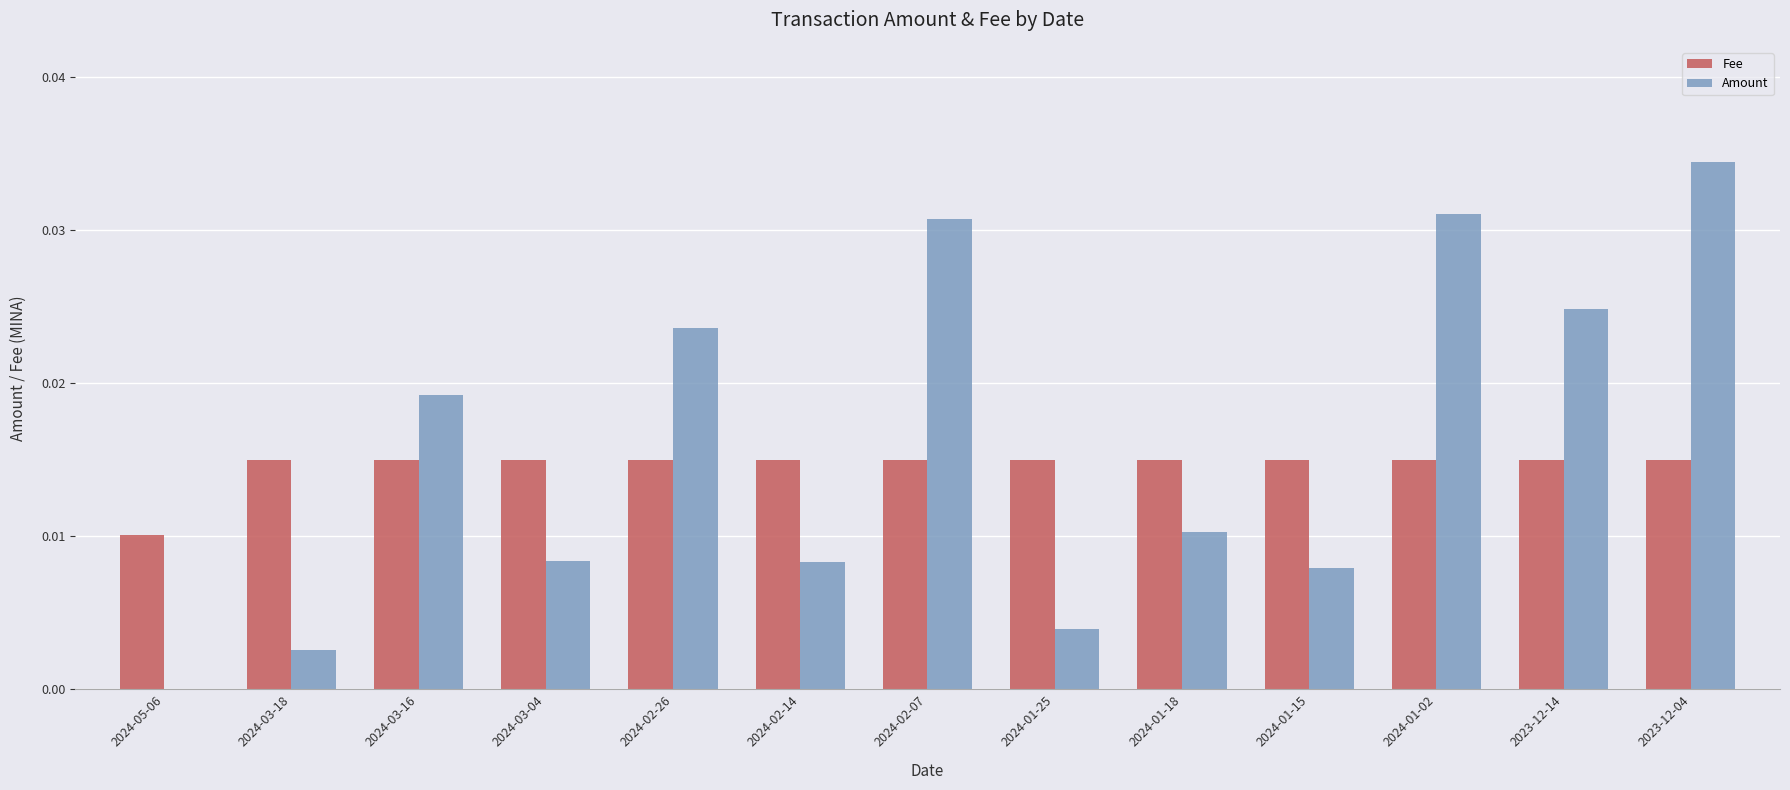

Is it true that Fee equals 0.0 at 2023-12-04?

True